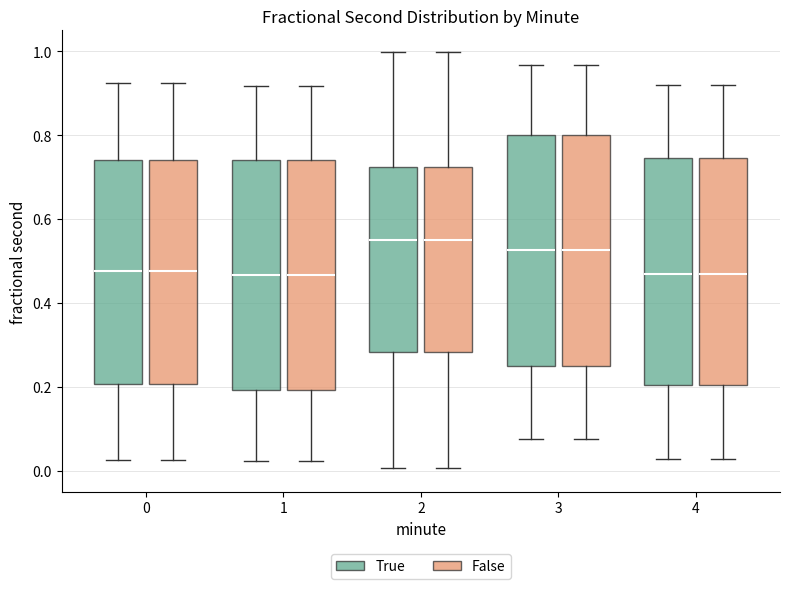

Reading left to right, transcribe this box plot: for each box, give where its median line is, the range the box spans, and where its two whiskers end, as read against the y-axis. The values are not printed on the chart, so give them approximately, as read against the axis.

0 (True): median 0.48, box 0.20 to 0.74, whiskers 0.02 to 0.92
0 (False): median 0.48, box 0.20 to 0.74, whiskers 0.02 to 0.92
1 (True): median 0.46, box 0.20 to 0.74, whiskers 0.02 to 0.92
1 (False): median 0.46, box 0.20 to 0.74, whiskers 0.02 to 0.92
2 (True): median 0.54, box 0.28 to 0.72, whiskers 0.00 to 1.00
2 (False): median 0.54, box 0.28 to 0.72, whiskers 0.00 to 1.00
3 (True): median 0.52, box 0.26 to 0.80, whiskers 0.08 to 0.96
3 (False): median 0.52, box 0.26 to 0.80, whiskers 0.08 to 0.96
4 (True): median 0.46, box 0.20 to 0.74, whiskers 0.02 to 0.92
4 (False): median 0.46, box 0.20 to 0.74, whiskers 0.02 to 0.92